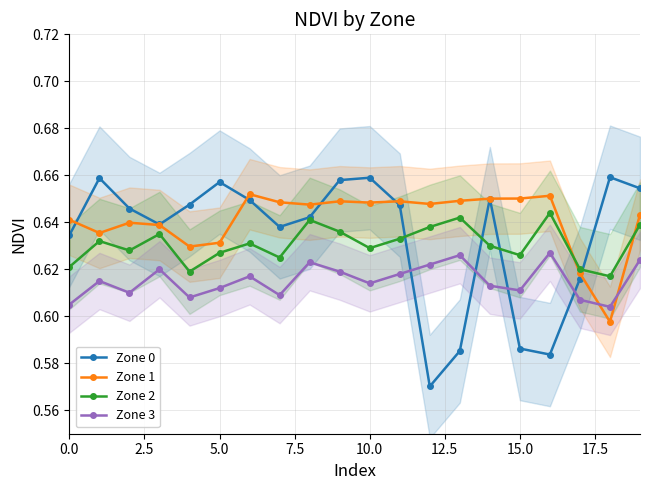

Count the Zone 3 values in the range 0 to 1.

20